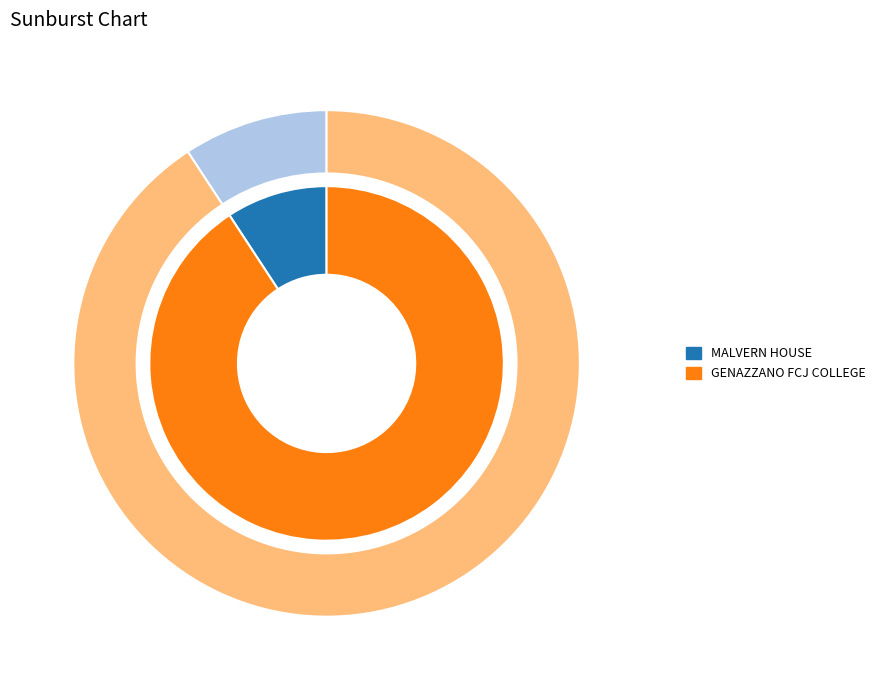

Combined, what portion of the pie is GENAZZANO FCJ COLLEGE and MALVERN HOUSE?

100.0%